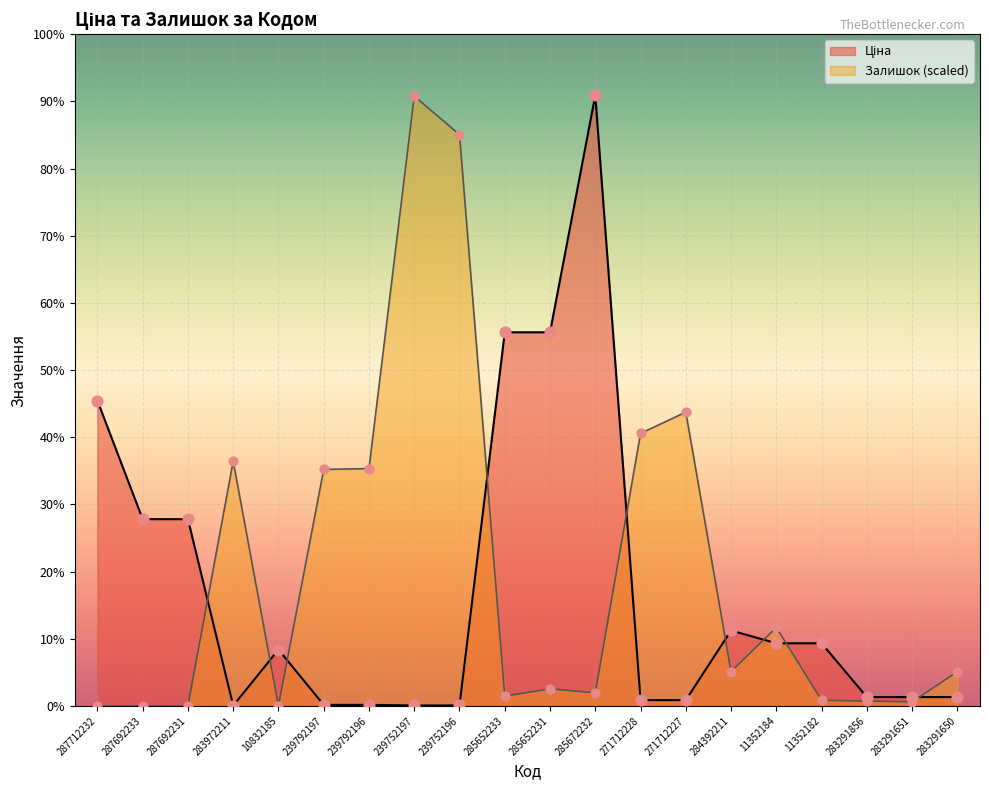

What are all the series names shown in the legend?

Ціна, Залишок